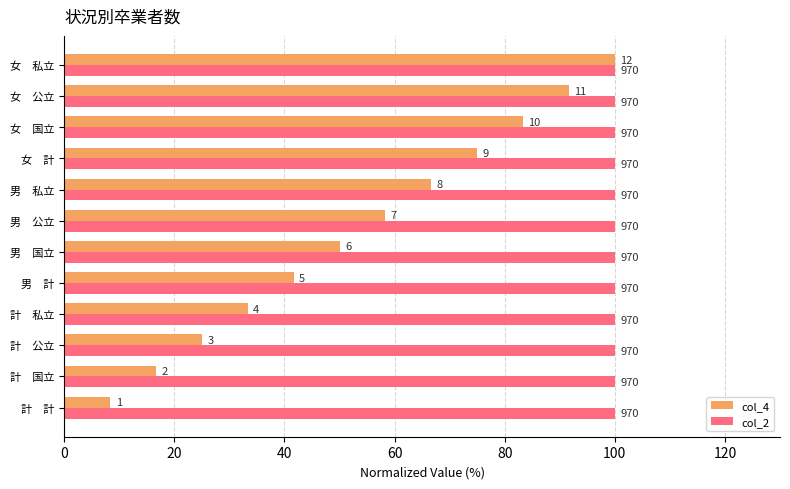

What are all the series names shown in the legend?

col_4, col_2